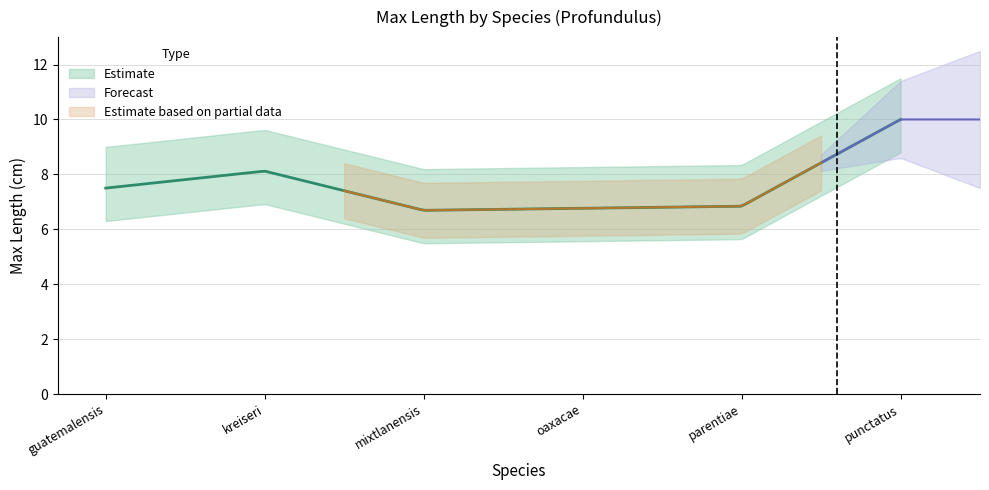

Is it true that the value at parentiae is 6.8?

True